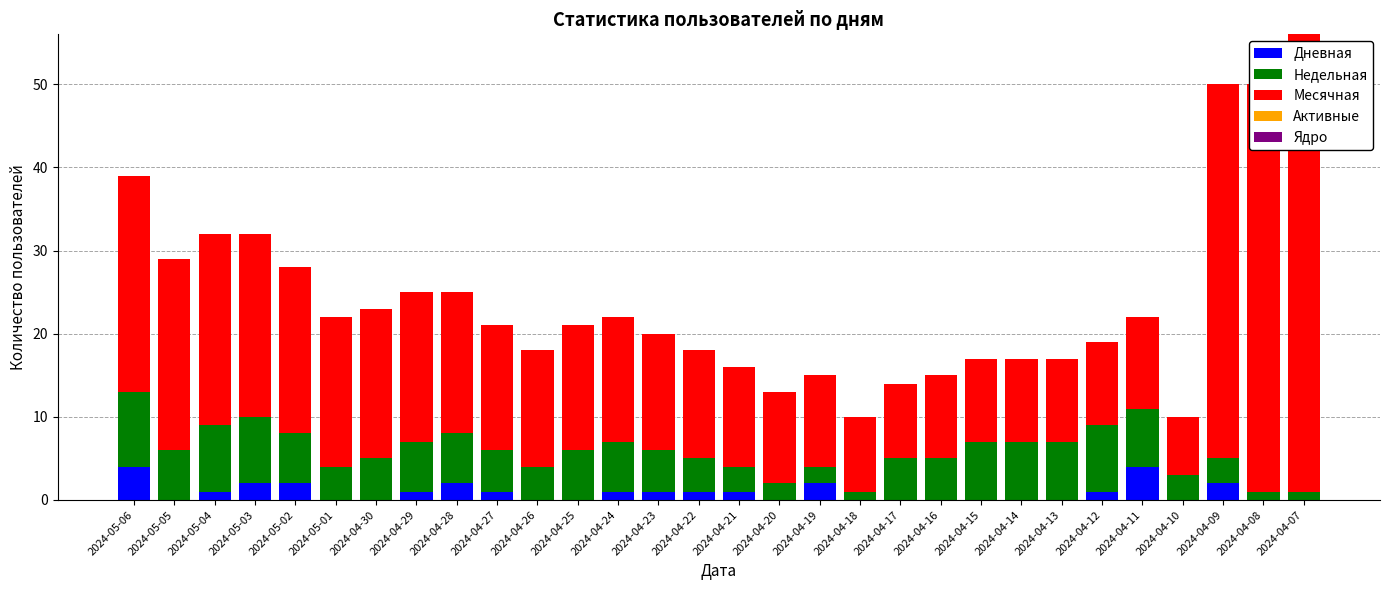

At which category is the sum across all series the highest?

2024-04-07